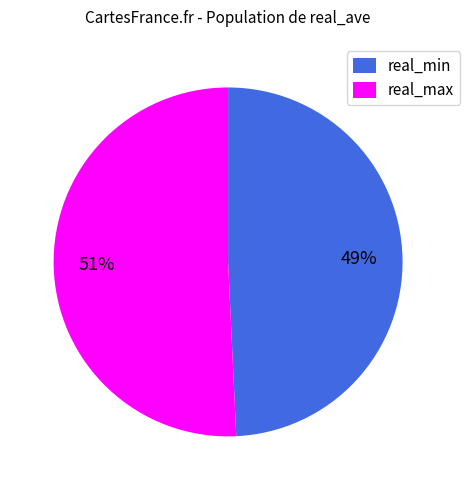

Between real_min and real_max, which is larger?

real_max